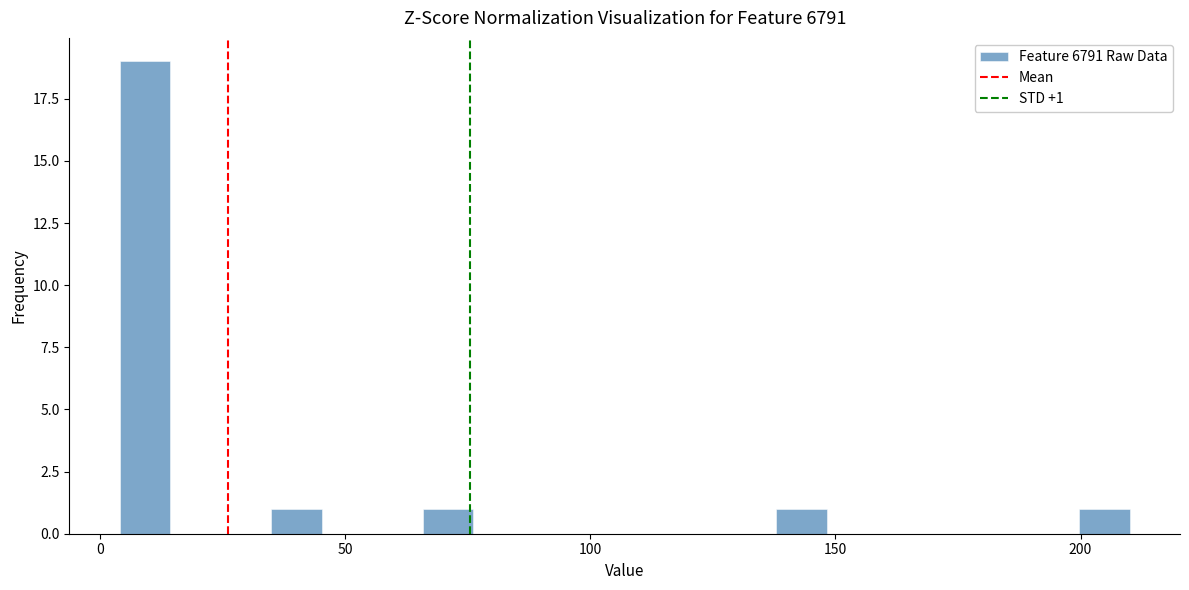

Around what value on the x-axis is the tallest bar? Give the approximate position of its centre, as read against the axis.

10